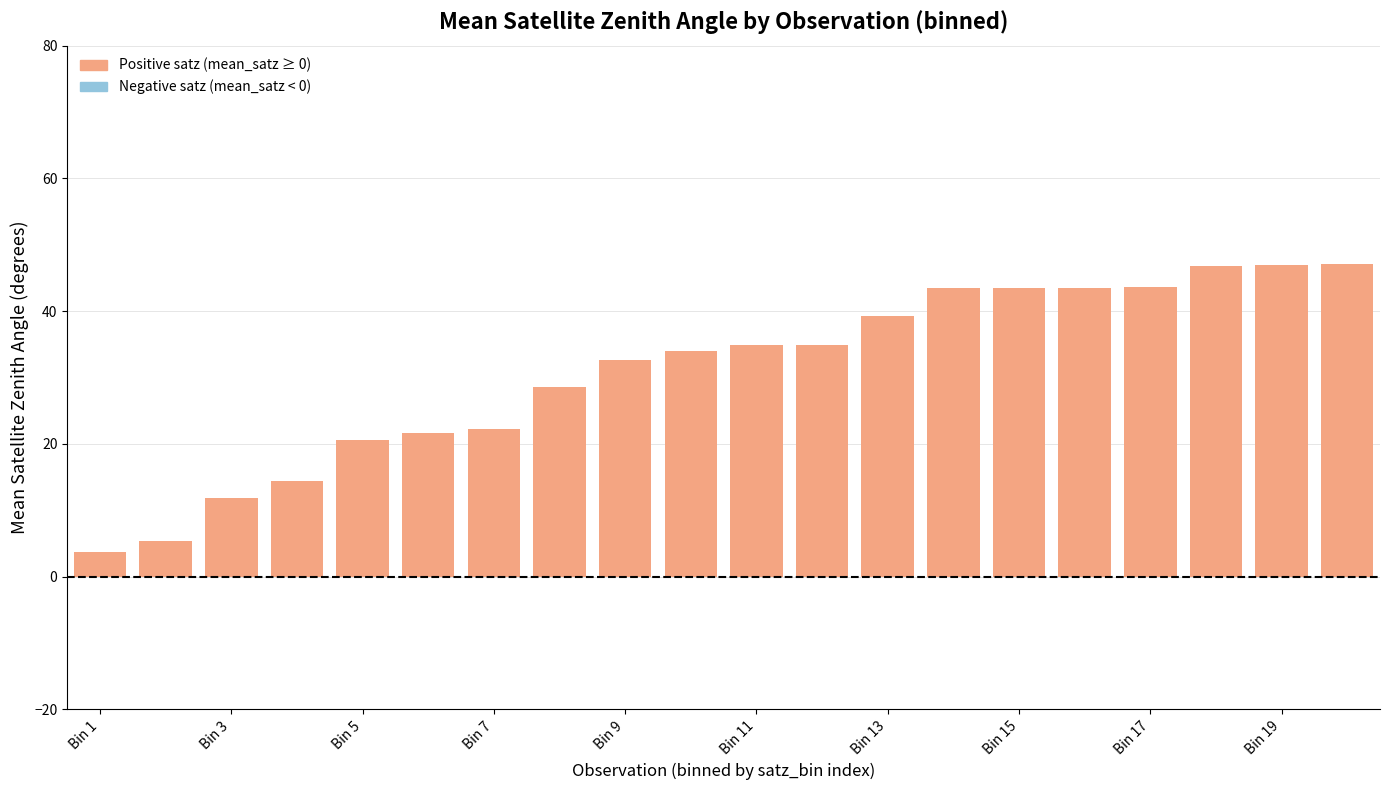

What is the maximum value shown in the chart?

47.1